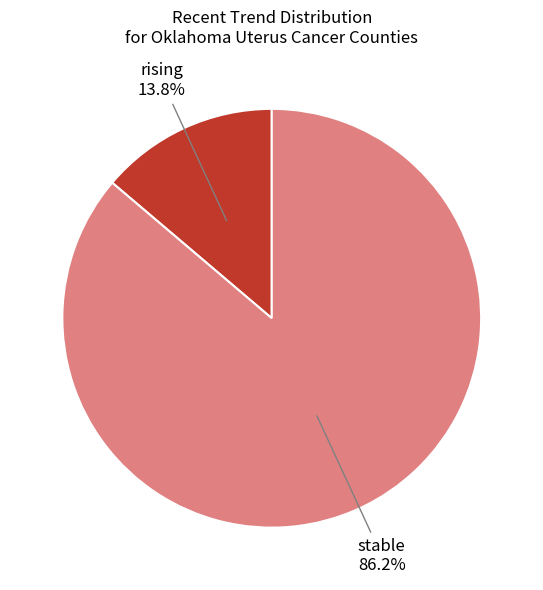

Is rising the majority of the pie?

No